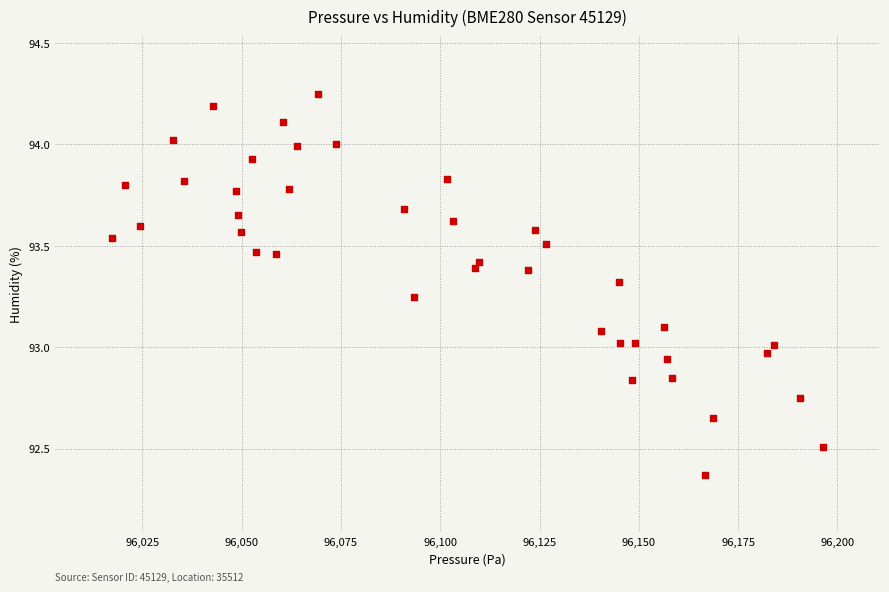

What is the range of X values (max minus min)?

179.0